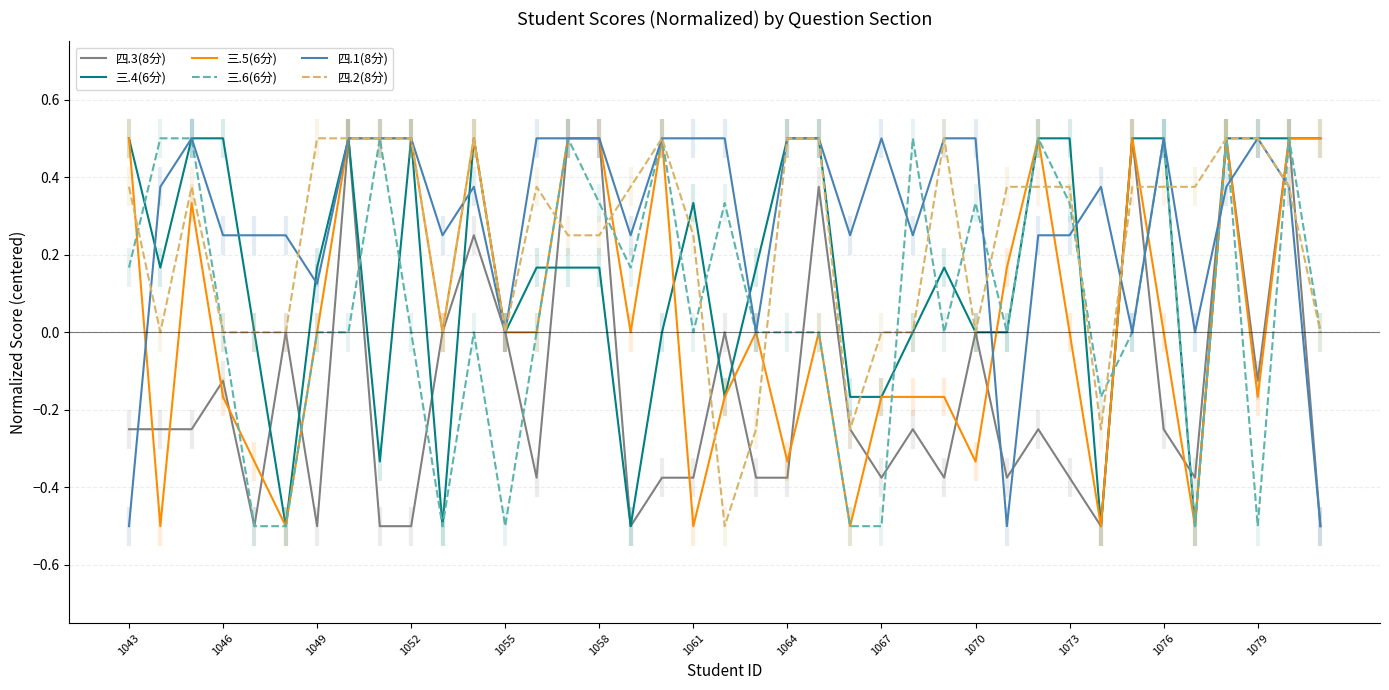

What is the highest value of the 四.3(8分) series?

0.5